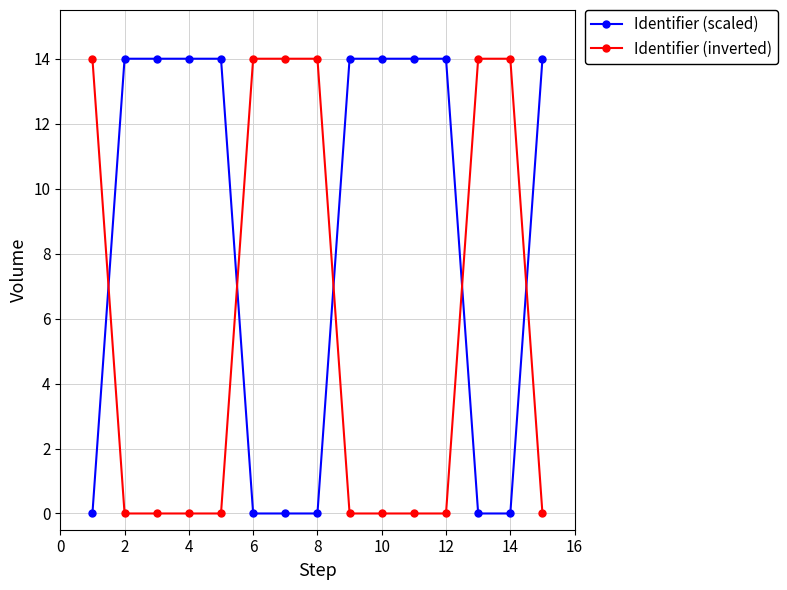

In Identifier (inverted), how many points are higher than both neighbors (excluding endpoints)?

2